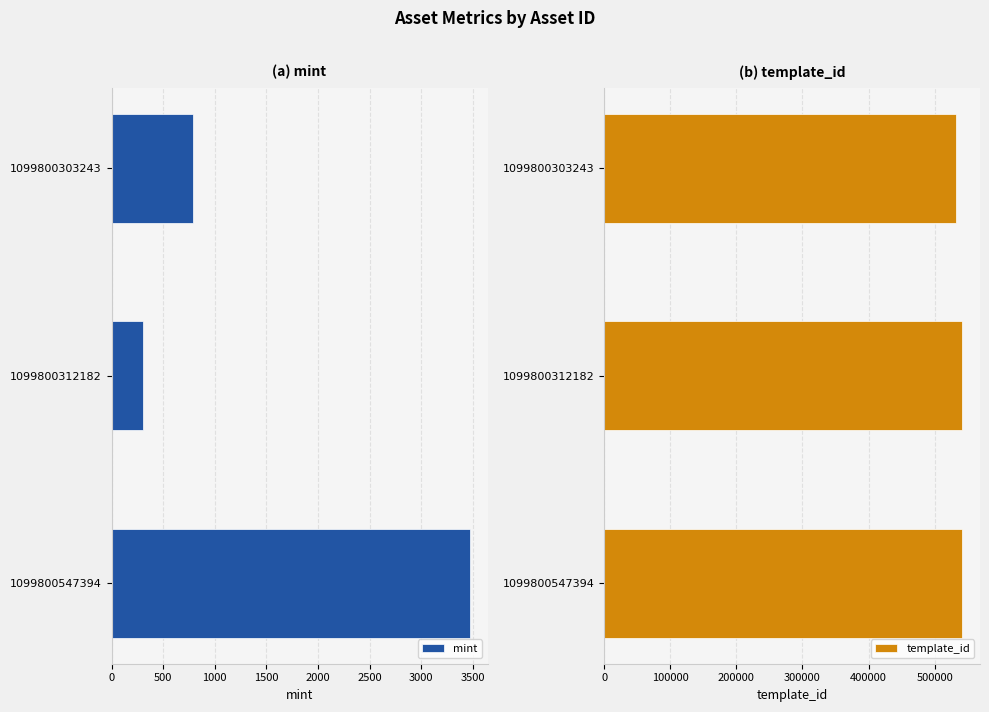

The template_id series shows 957774 at 1099800312182. True or false?

False